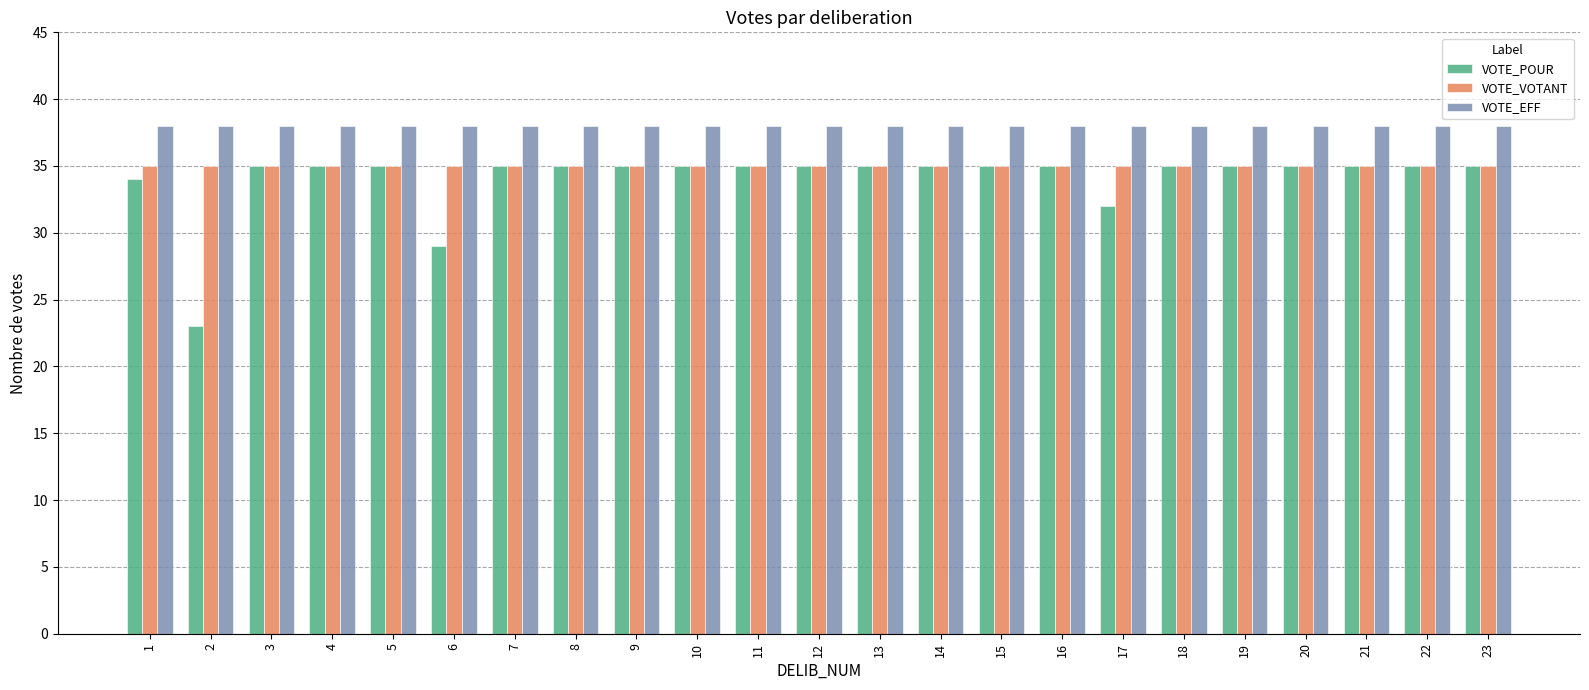

Which series has the widest spread of values?

VOTE_POUR